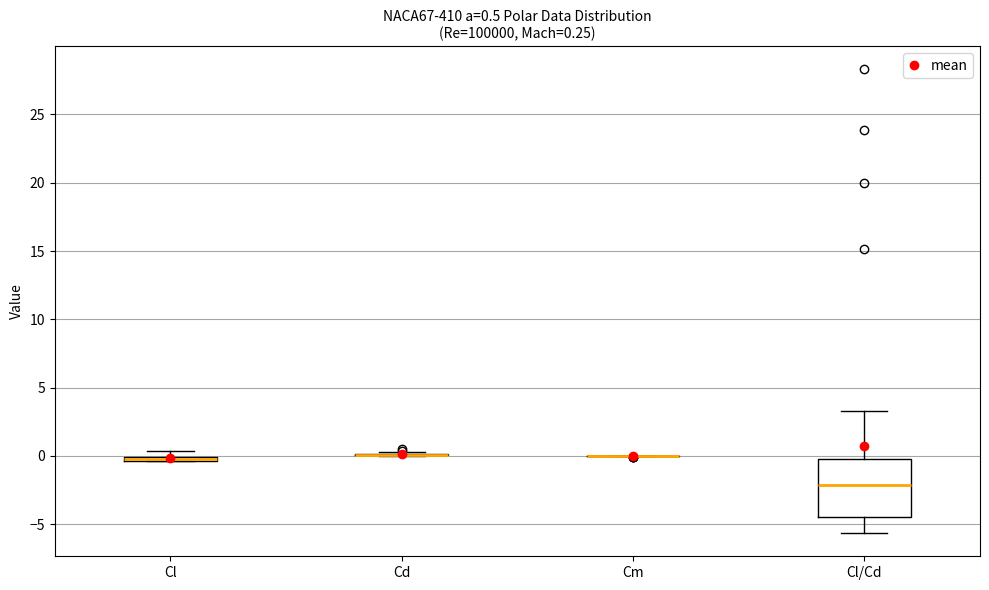

Which box is the tallest, from its lower edge to its upper edge?

Cl/Cd